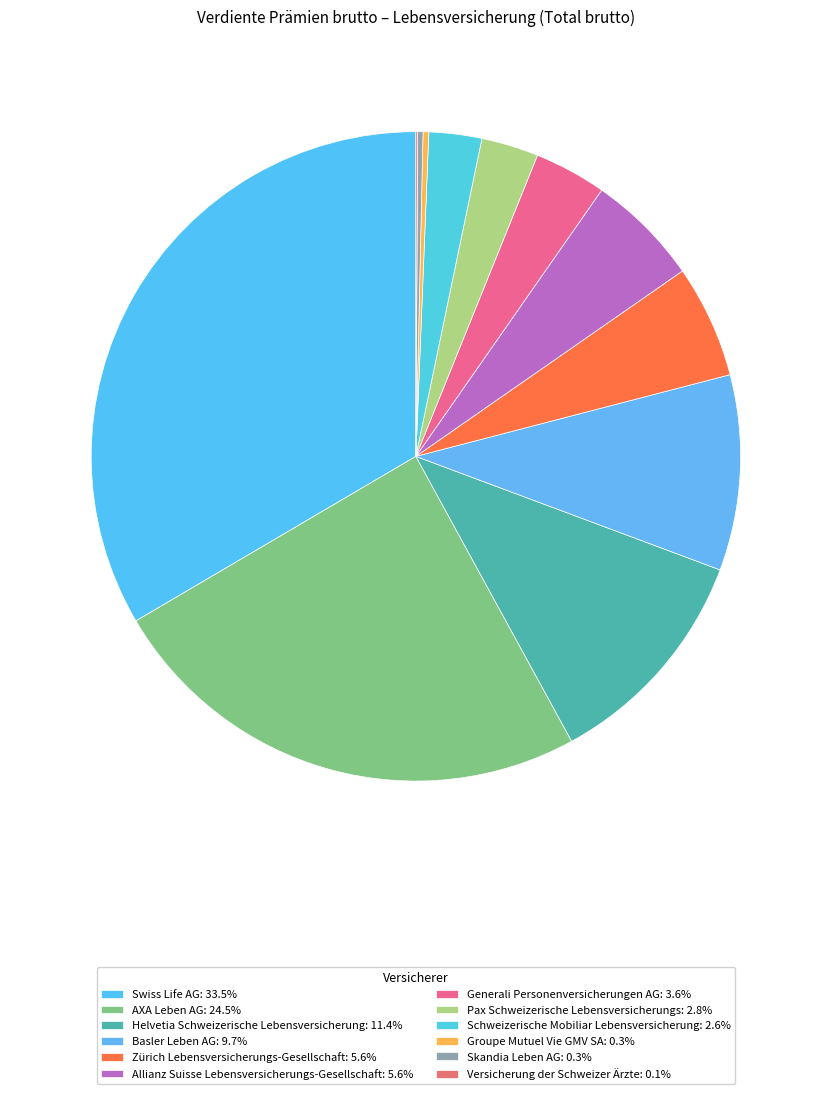

How much of the chart is everything except Versicherung der Schweizer Ärzte?

99.9%